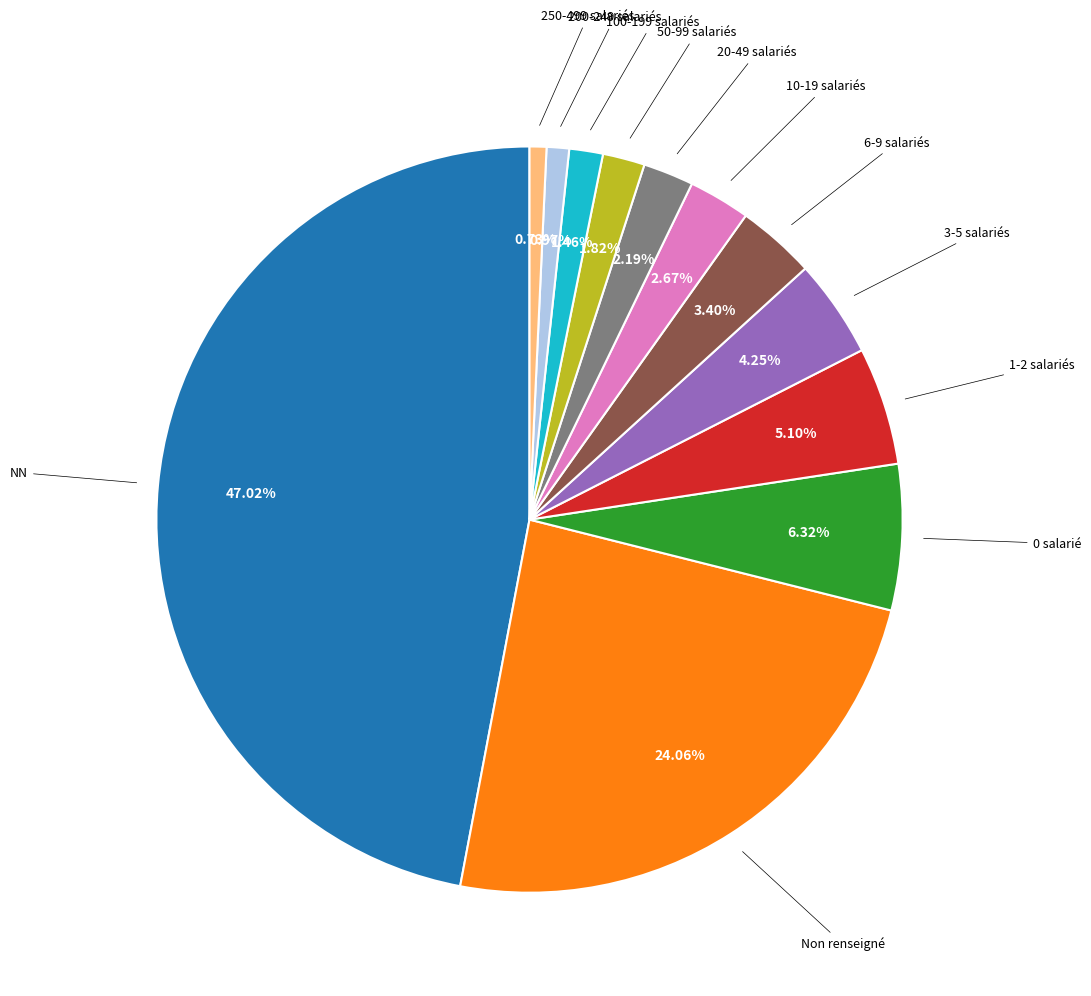

Count the number of slices in the pie.

12